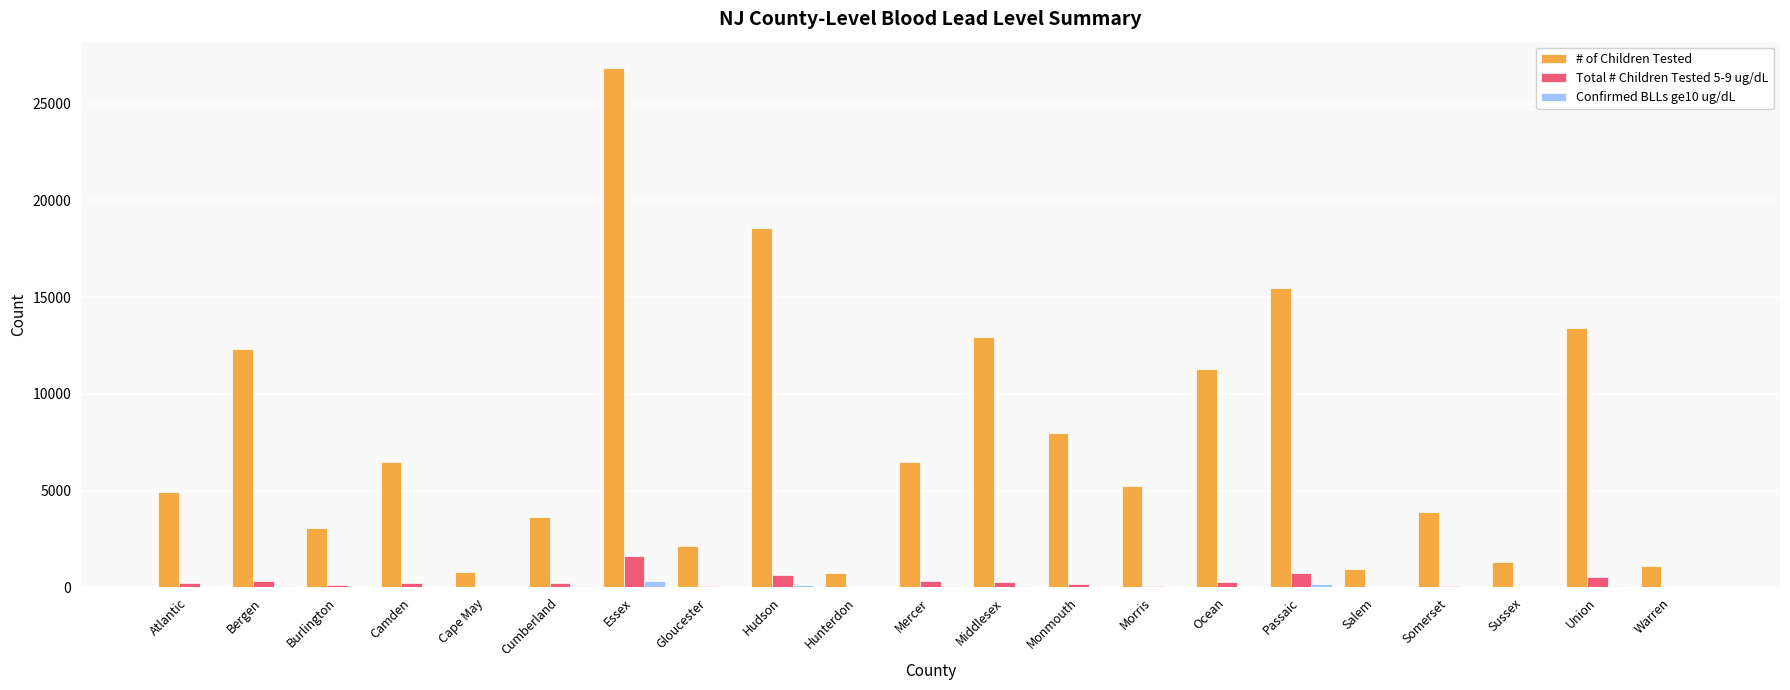

Which series changed the most between Middlesex and Sussex?

# of Children Tested